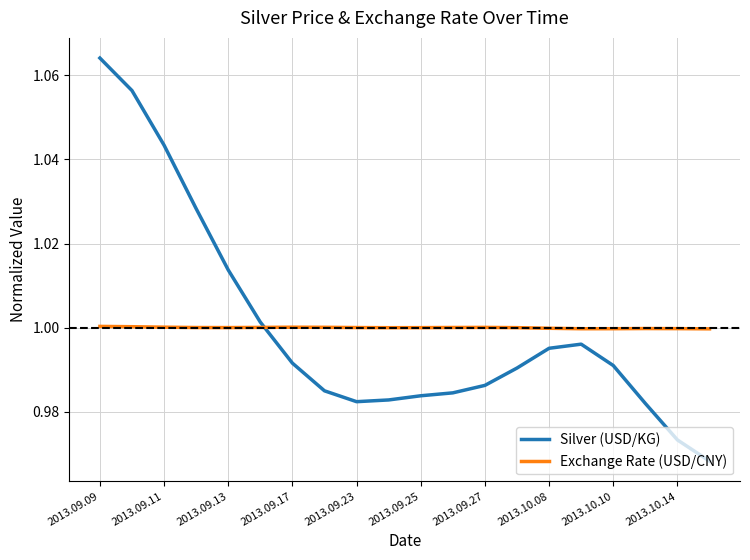

Which series has the widest spread of values?

Silver (USD/KG)